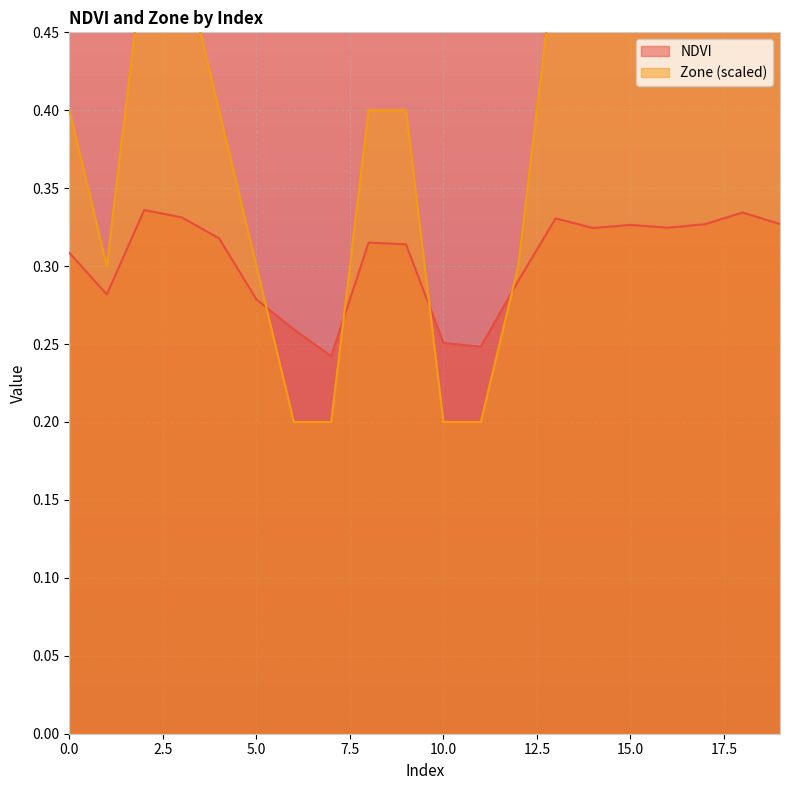

Reading right to left, extract all data points from this chart.

NDVI: 19=0.3	18=0.3	17=0.3	16=0.3	15=0.3	14=0.3	13=0.3	12=0.3	11=0.2	10=0.3	9=0.3	8=0.3	7=0.2	6=0.3	5=0.3	4=0.3	3=0.3	2=0.3	1=0.3	0=0.3
Zone: 19=0.5	18=0.5	17=0.5	16=0.5	15=0.5	14=0.5	13=0.5	12=0.3	11=0.2	10=0.2	9=0.4	8=0.4	7=0.2	6=0.2	5=0.3	4=0.4	3=0.5	2=0.5	1=0.3	0=0.4